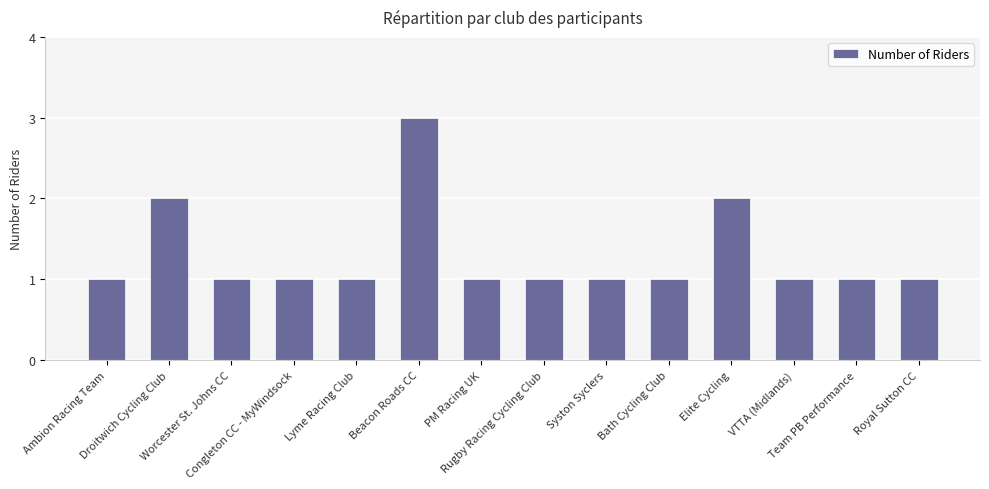

What is the value of the 9th bar from the left?

1